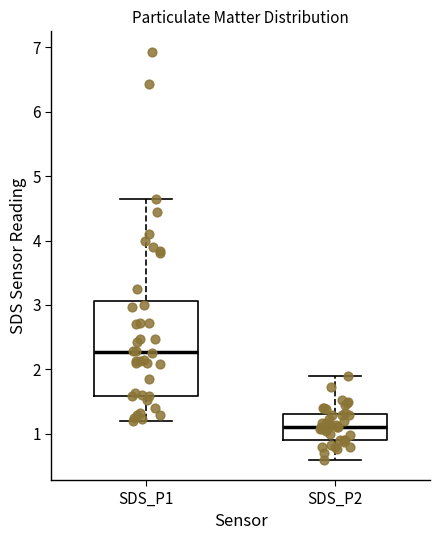

Which box's median line is the highest?

SDS_P1